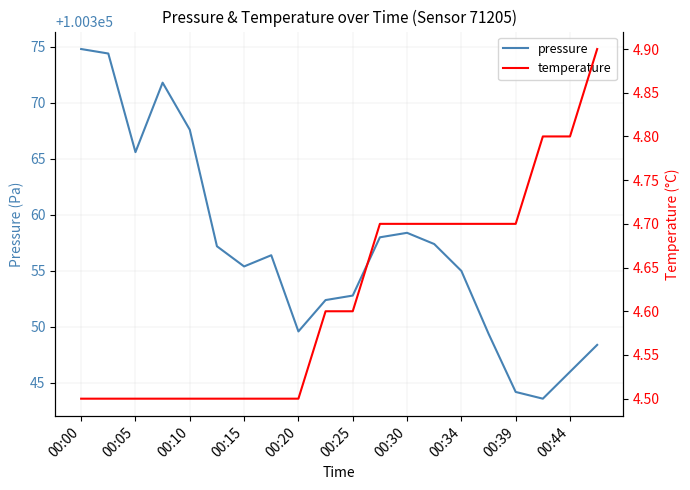

What is the maximum value for pressure?

100374.8